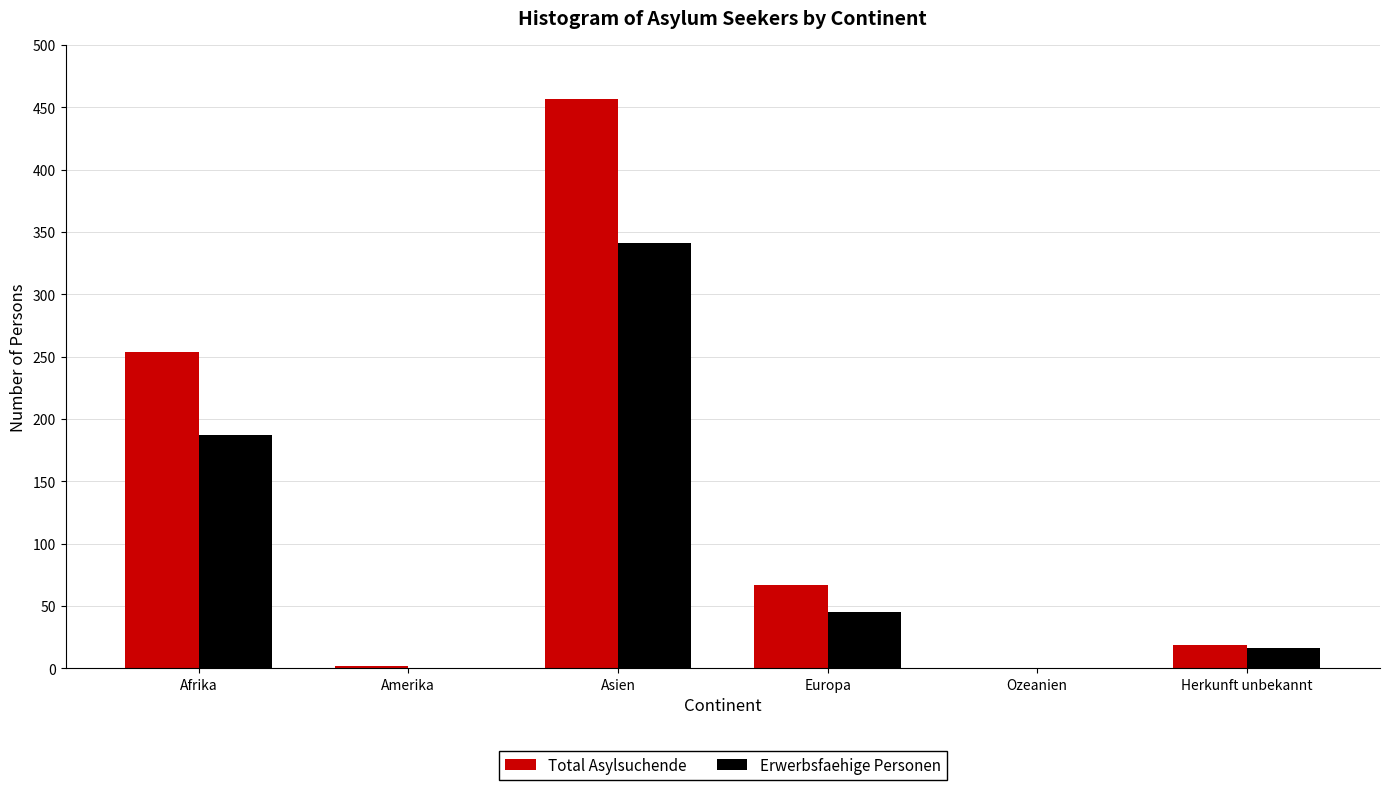

Reading right to left, list all the values displayed in this chart.

Total Asylsuchende: Herkunft unbekannt=19	Ozeanien=0	Europa=67	Asien=457	Amerika=2	Afrika=254
Erwerbsfaehige Personen: Herkunft unbekannt=16	Ozeanien=0	Europa=45	Asien=341	Amerika=0	Afrika=187